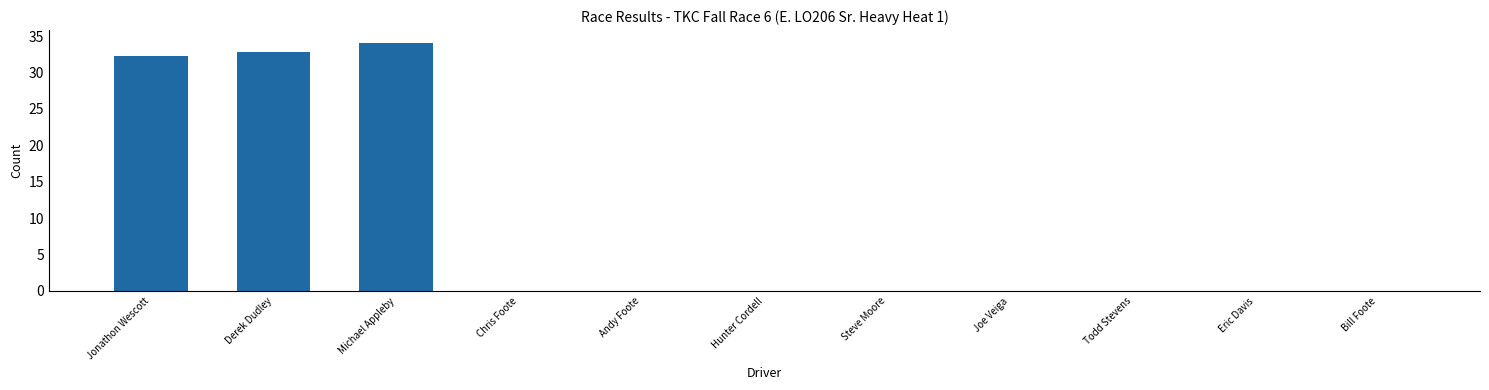

The chart shows a value of 18.6 at Bill Foote. True or false?

False